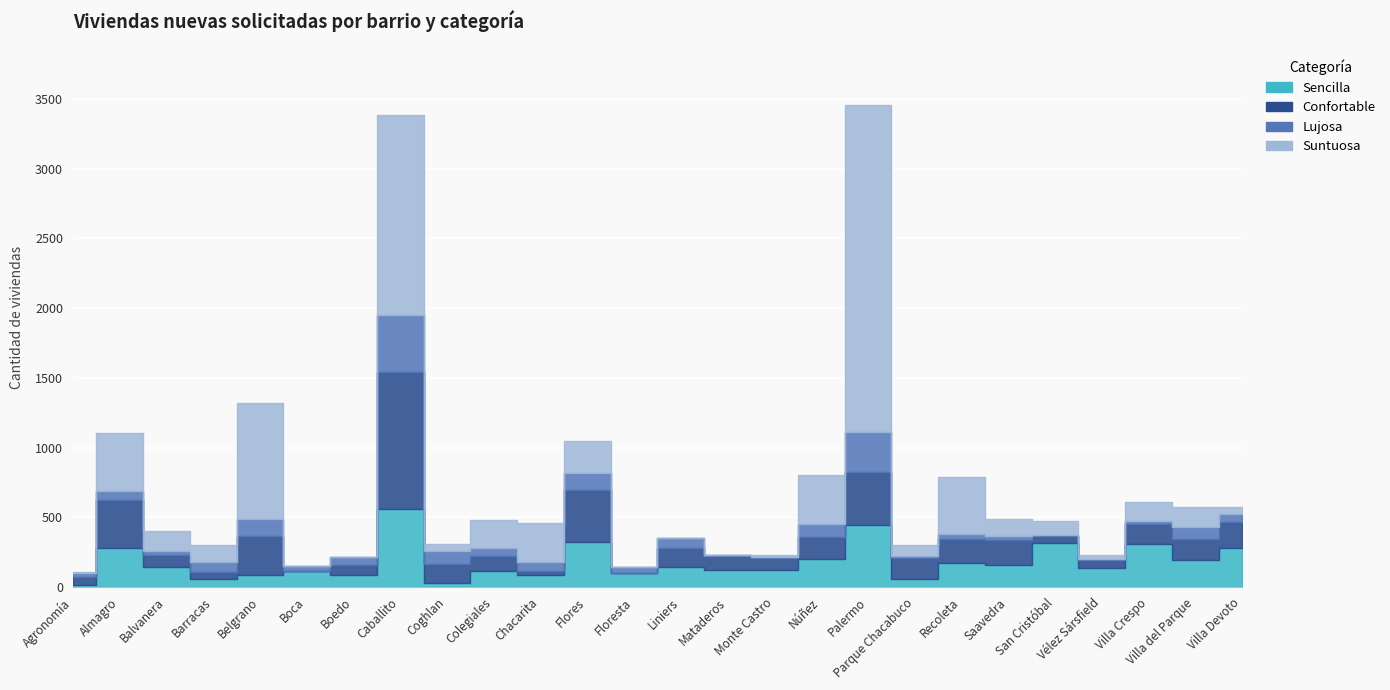

What is the minimum value for Sencilla?

14